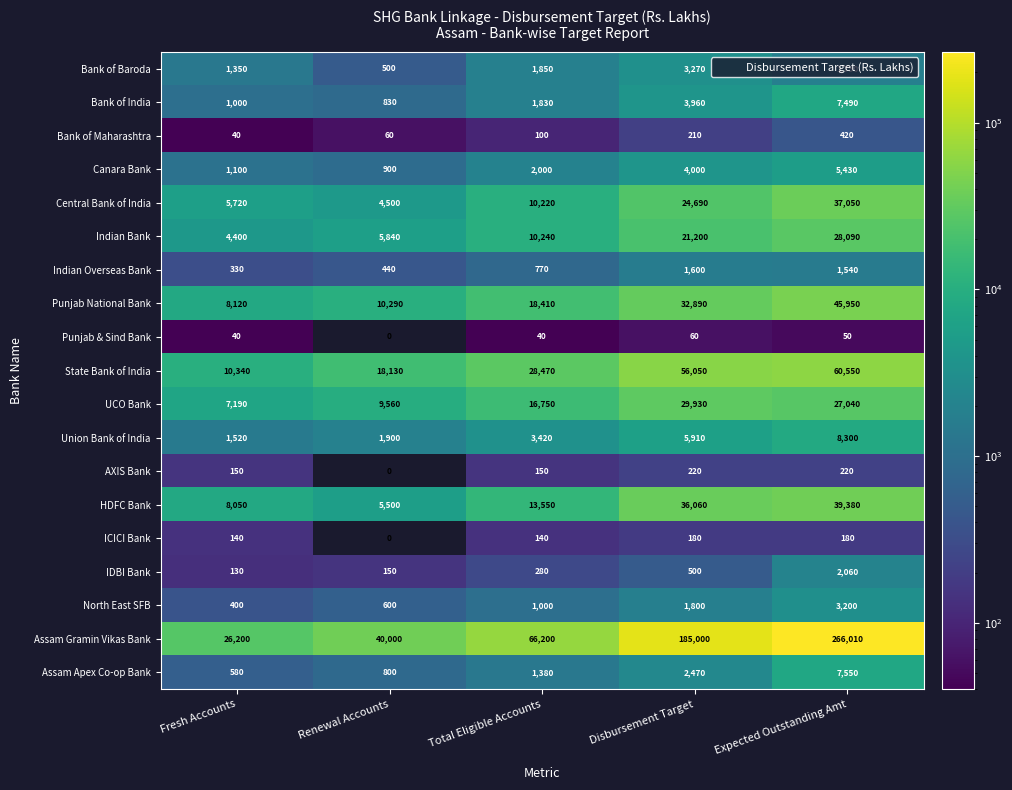

Count the number of categories in the chart.

5